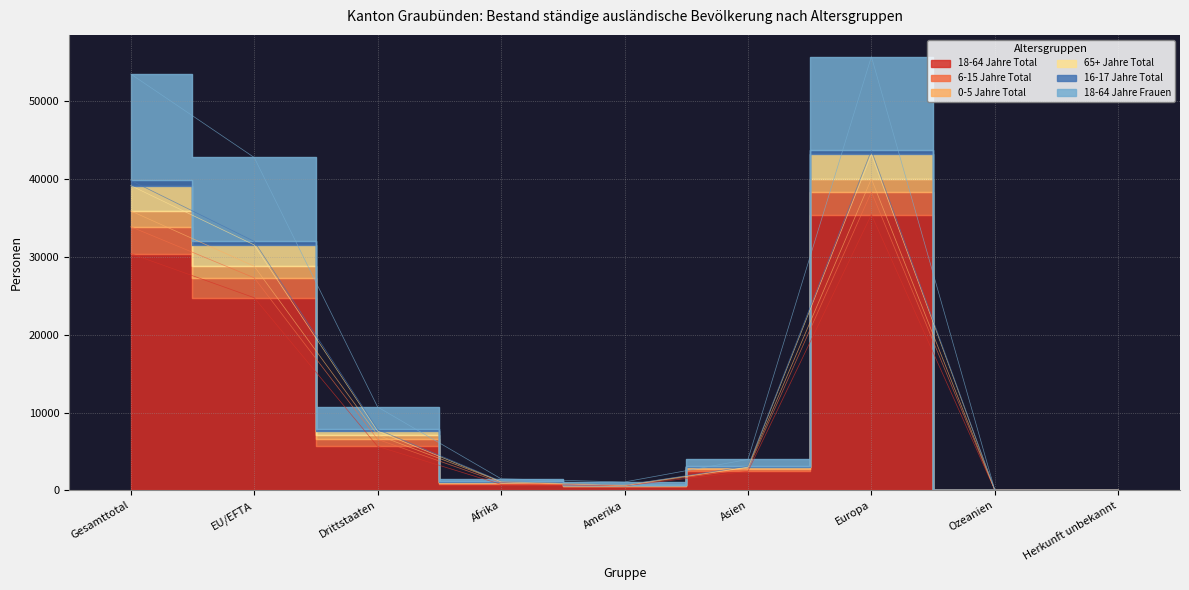

Where does the 18-64 Jahre Total series first go above 2451?

Gesamttotal